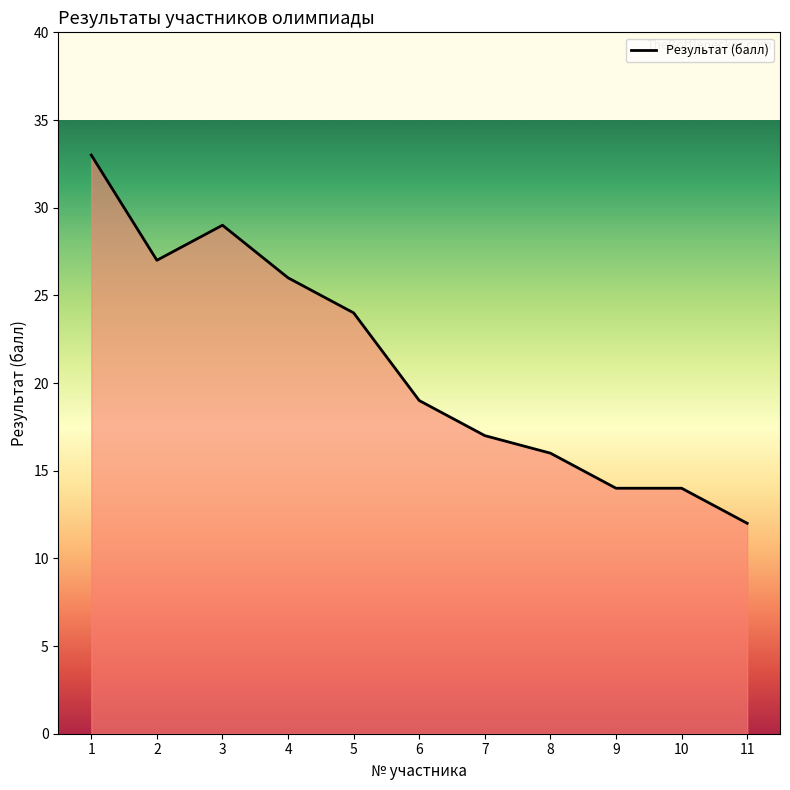

Read the value at 11.

12